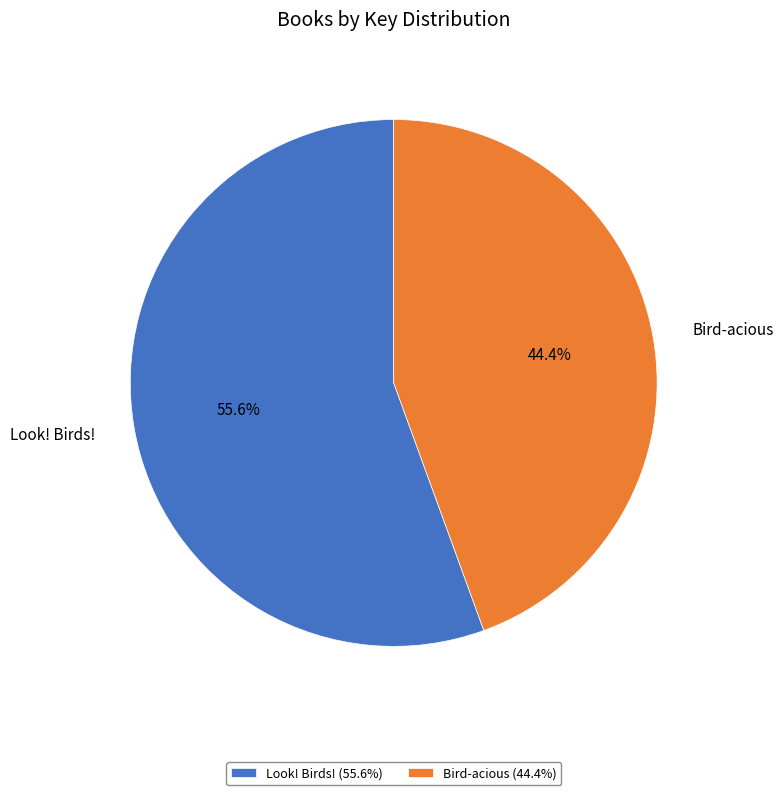

Count the number of slices in the pie.

2